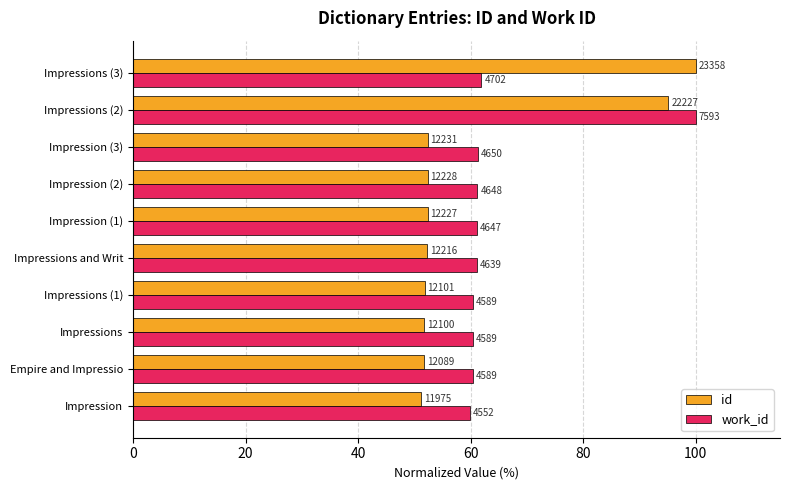

What are all the series names shown in the legend?

id, work_id